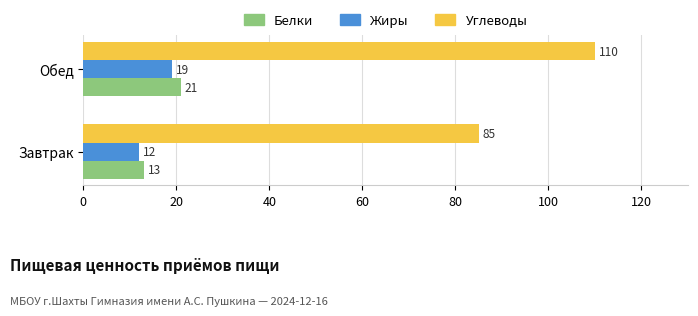

Which series has the largest total across all categories?

Углеводы